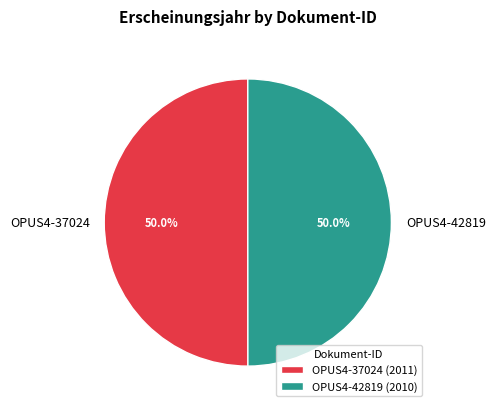

To the nearest percent, what percentage of the pie is OPUS4-37024?

50%